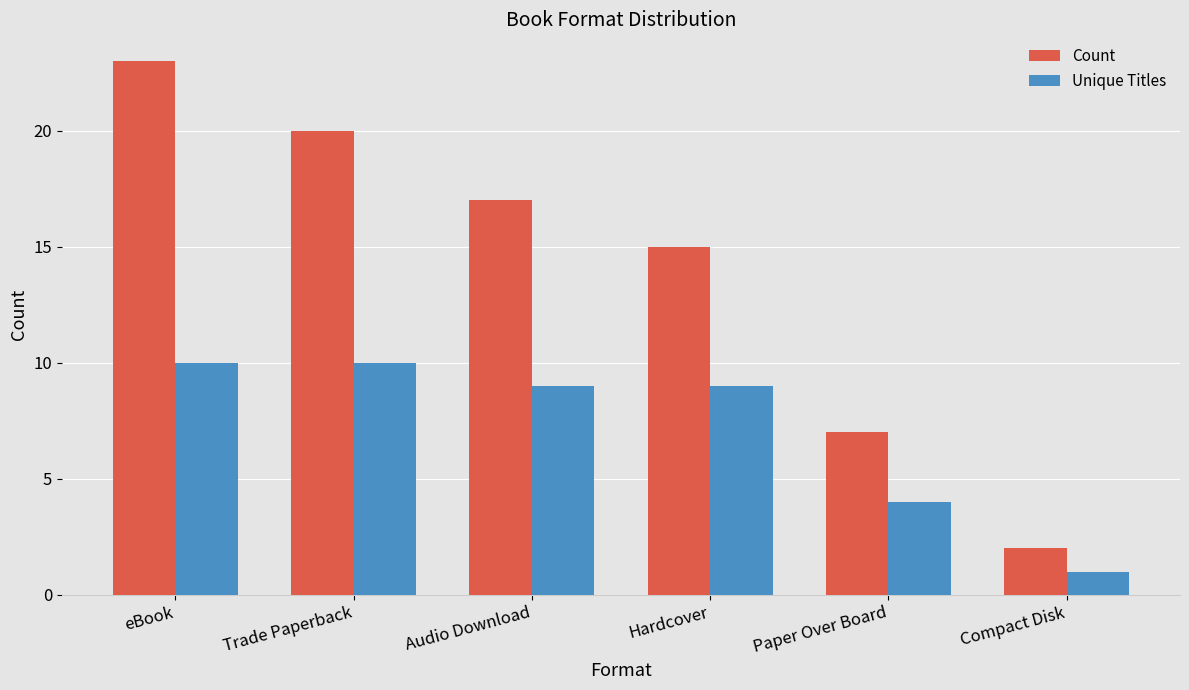

What is the sum of the Count values at eBook and Compact Disk?

25